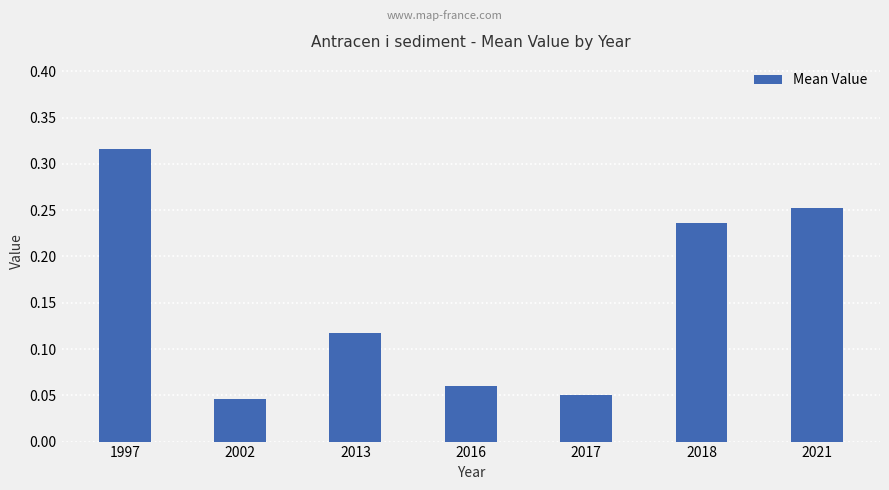

At which category does the chart reach its peak across all series?

1997